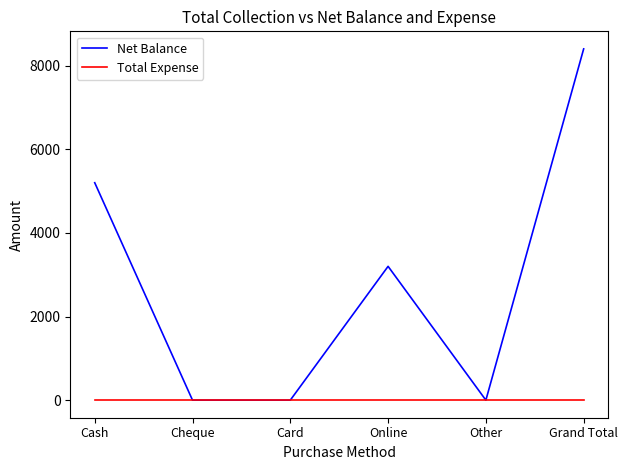

Which series has the largest total across all categories?

Net Balance